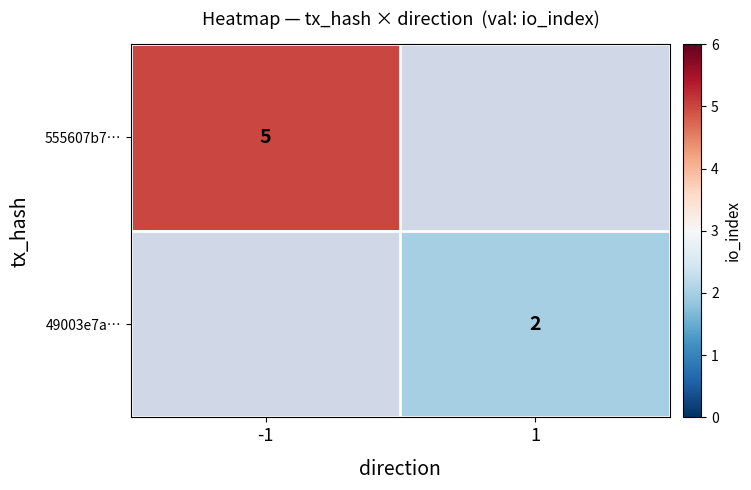

Is it true that 49003e7a… equals 1 at 1?

False